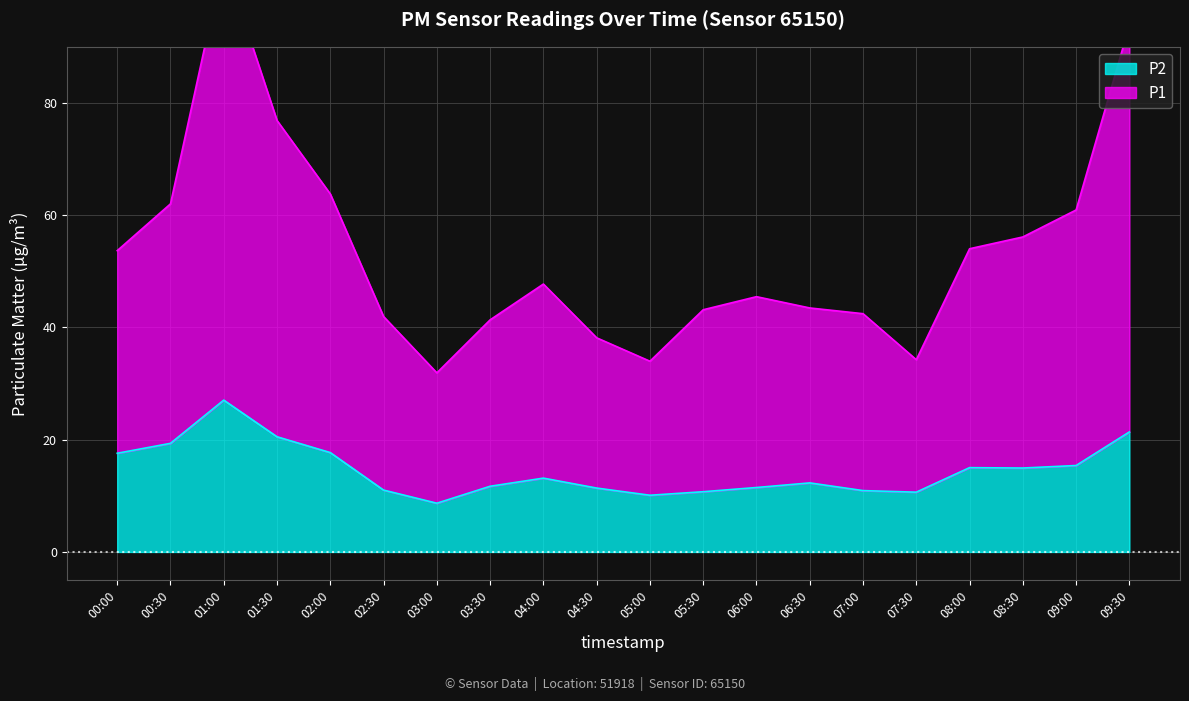

What is the value of the P2 point at the 7th from the left?

8.7